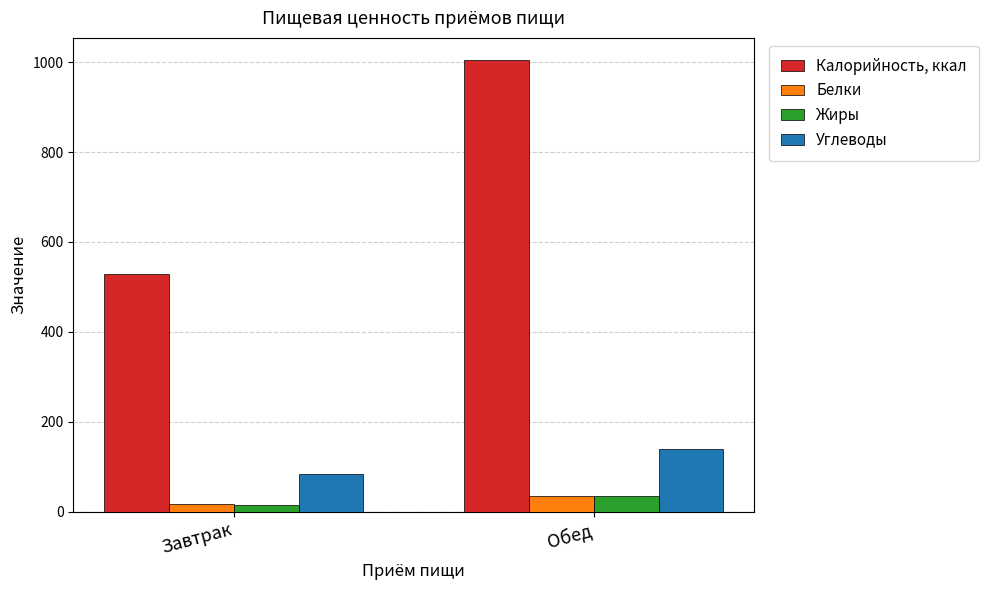

How many bars are there in each group?

4